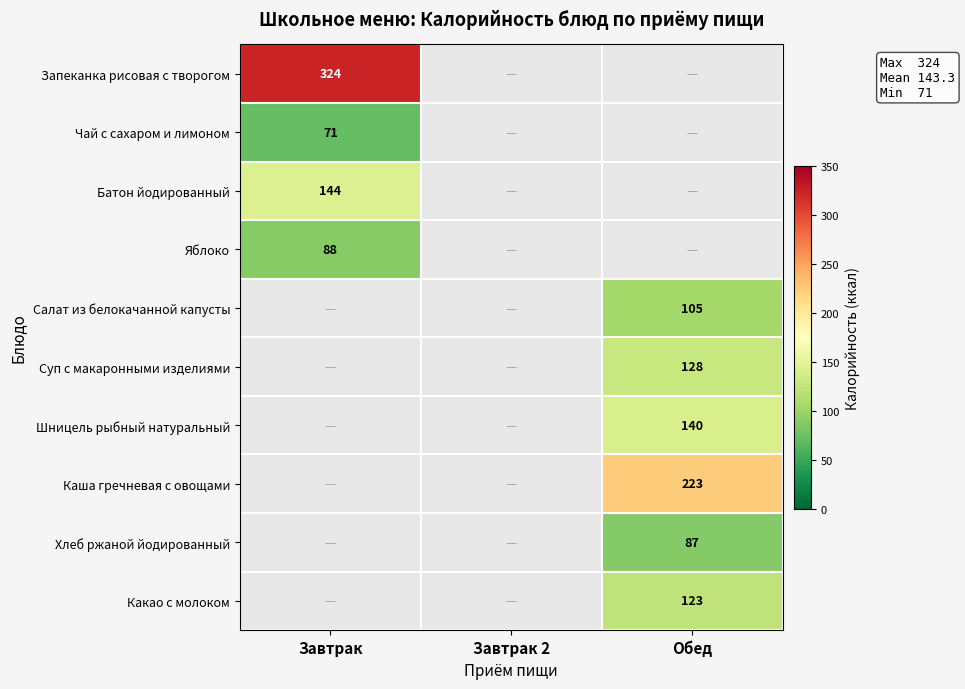

The value of Хлеб ржаной йодированный at Обед is 87. True or false?

True